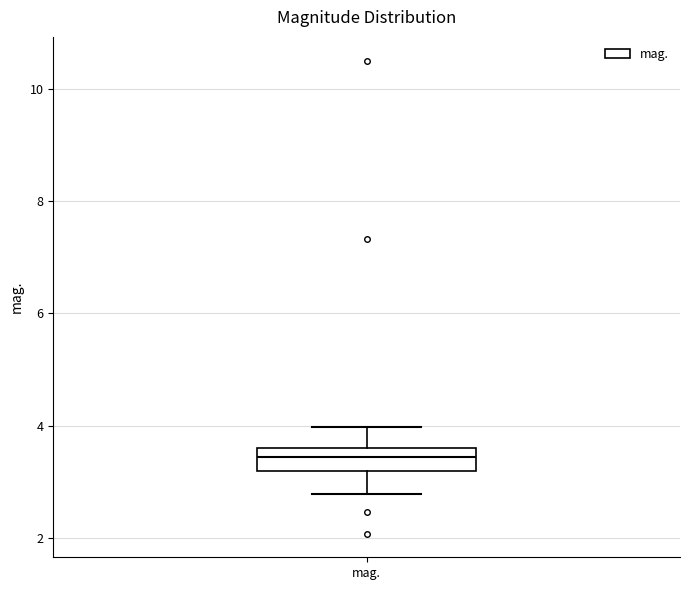

Transcribe this box plot: give where the median line is, the range the box spans, and where the two whiskers end, as read against the y-axis. The values are not printed on the chart, so give them approximately, as read against the axis.

median 3.4, box 3.2 to 3.6, whiskers 2.8 to 4.0